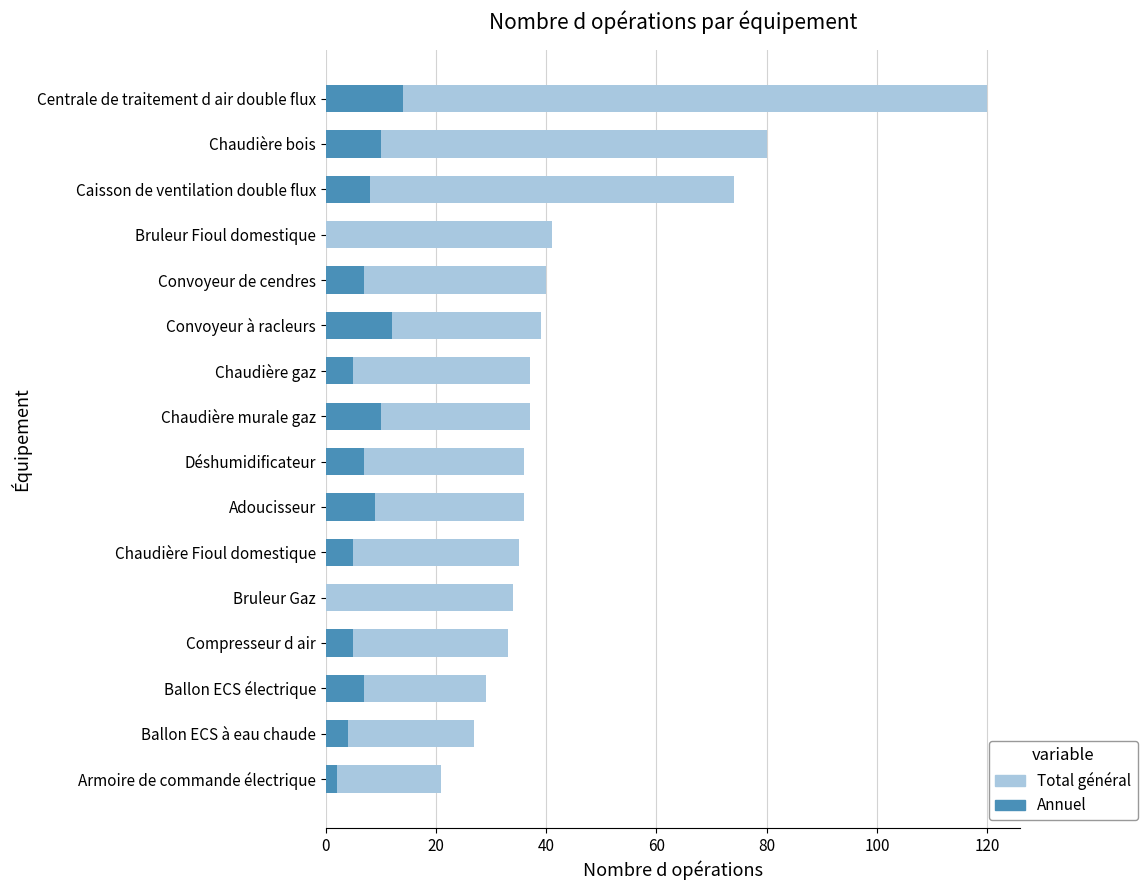

True or false: Total général has a value of 111 at Caisson de ventilation double flux.

False